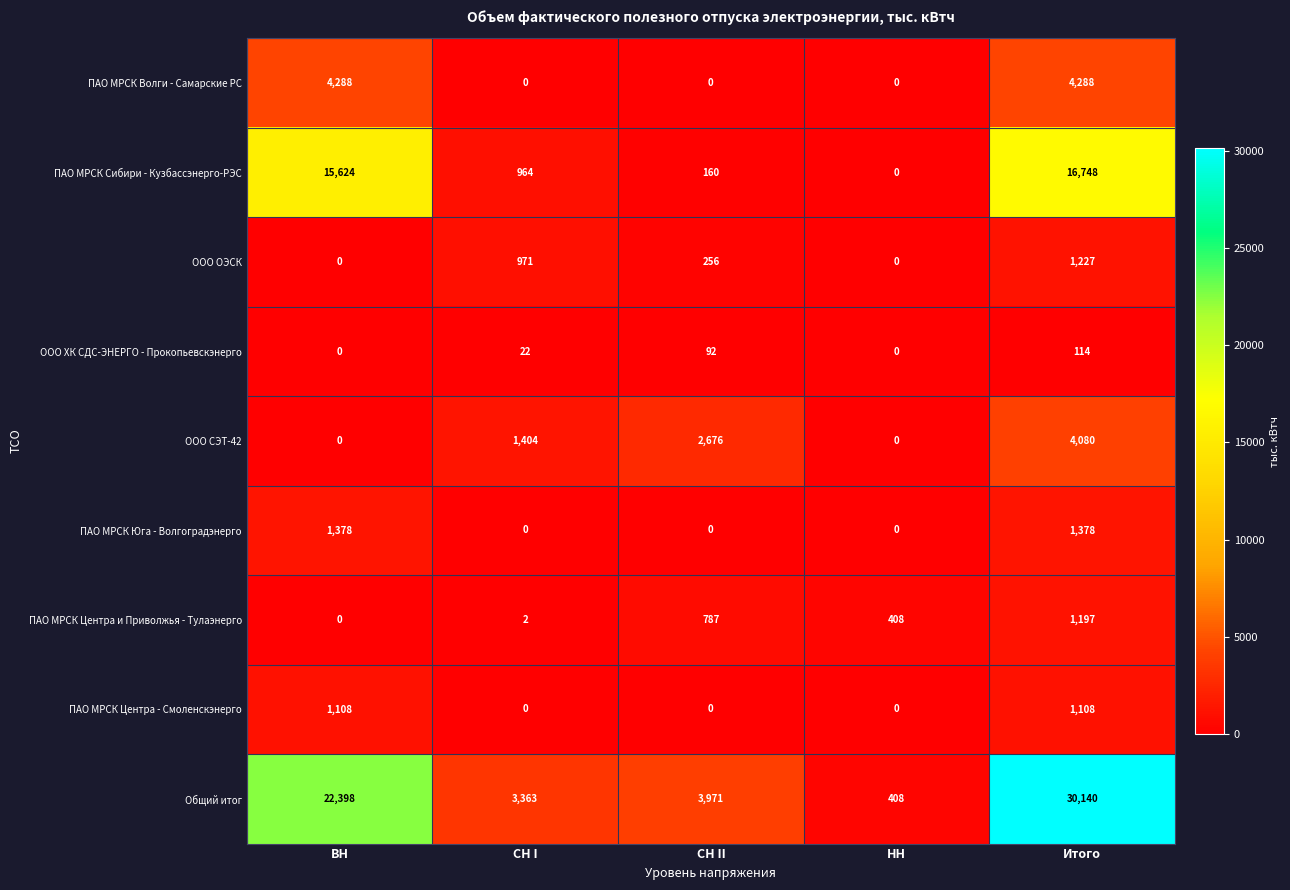

The value of ПАО МРСК Центра и Приволжья - Тулаэнерго at НН is 102. True or false?

False